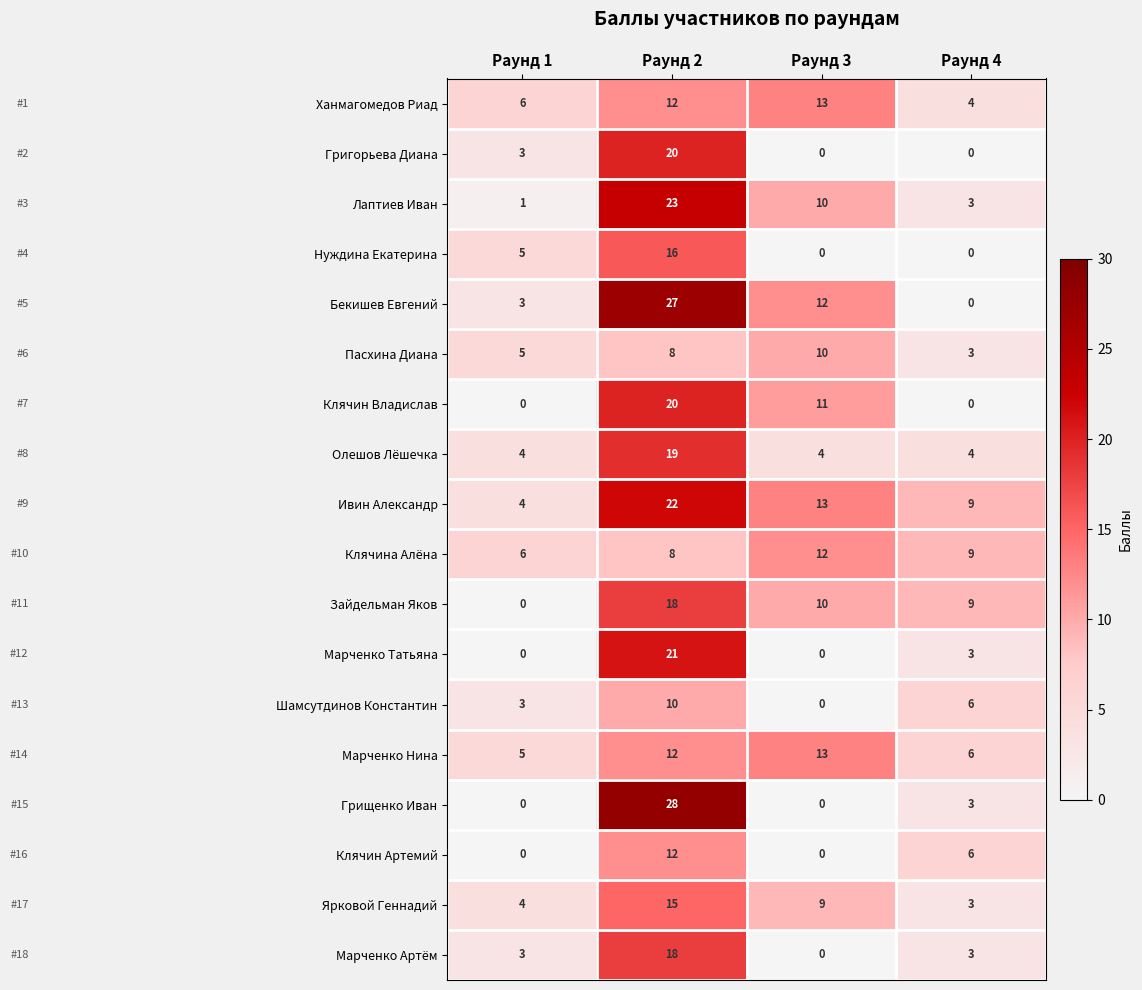

At which label does Григорьева Диана reach its peak?

Раунд 2